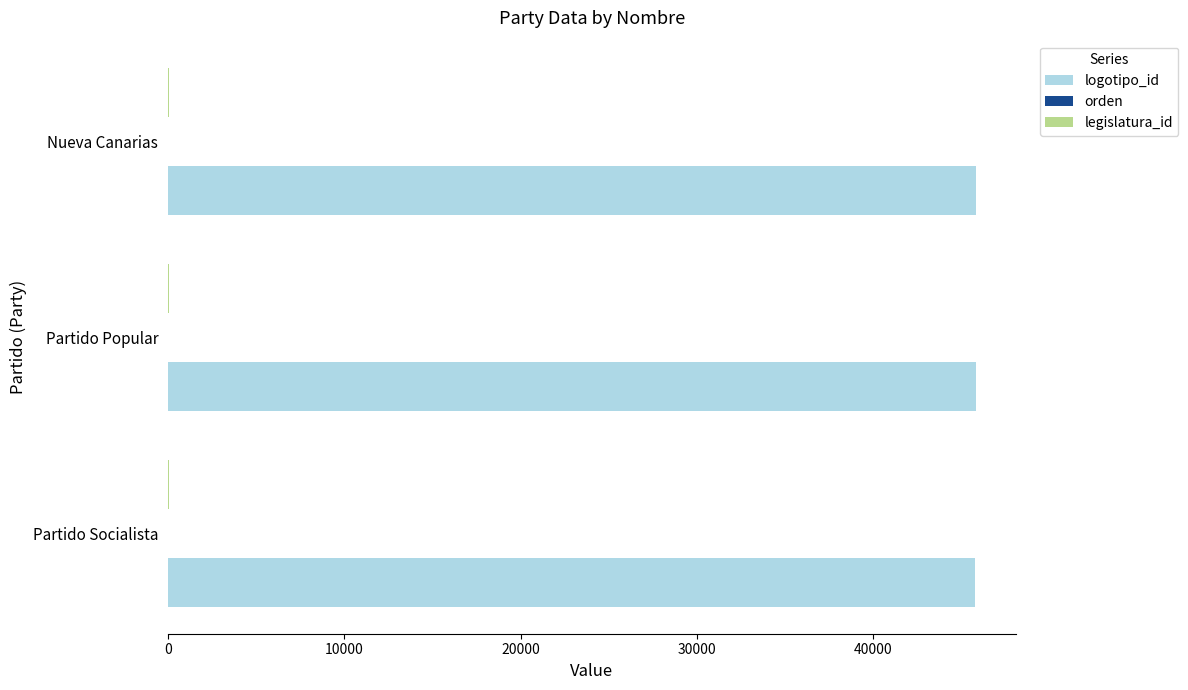

Which series has the largest total across all categories?

logotipo_id